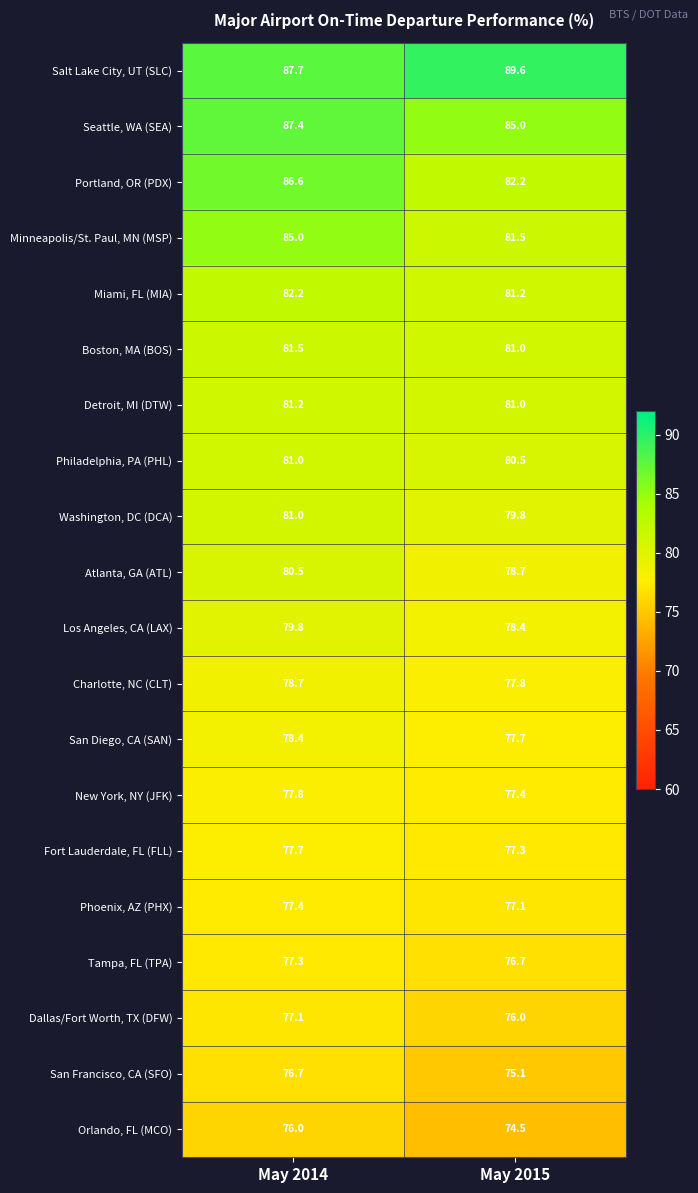

What is the difference between the Seattle, WA (SEA) values at May 2014 and May 2015?

2.4